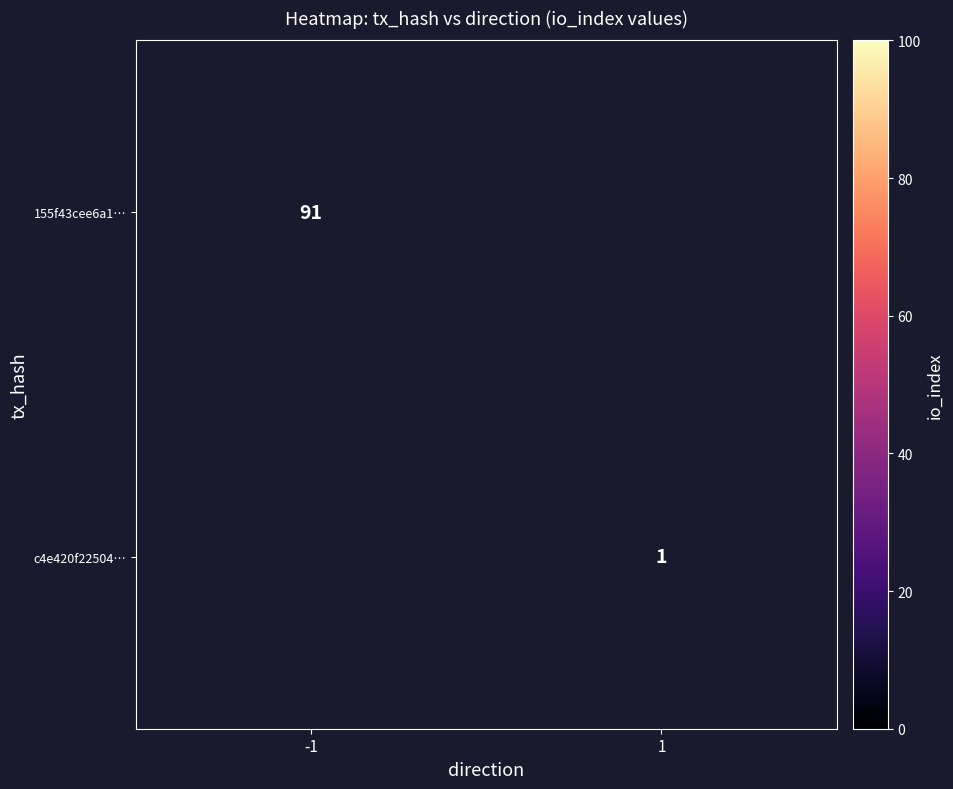

How many data points does each series have?

2